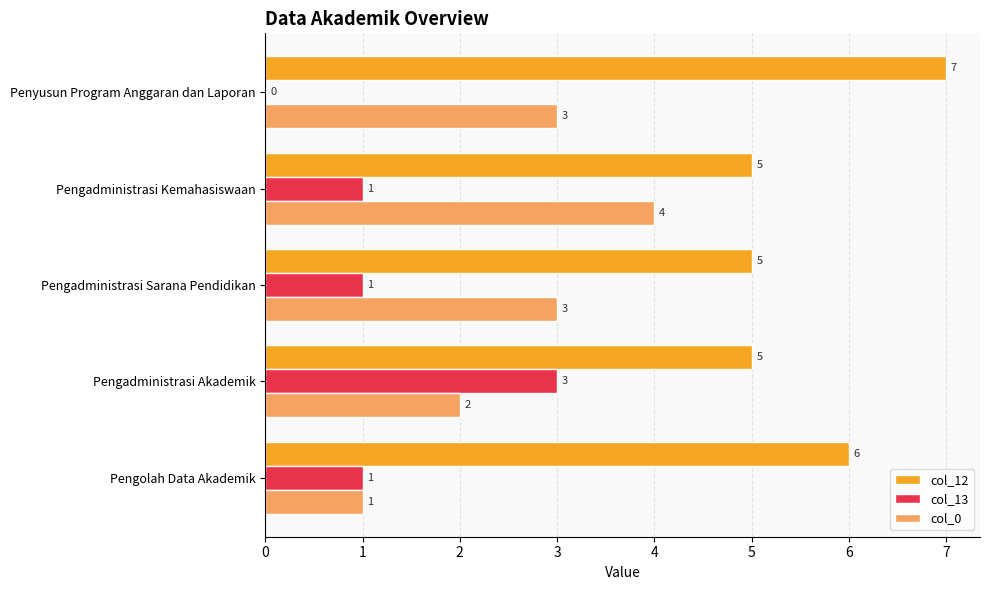

What is the sum of all col_12 values?

28